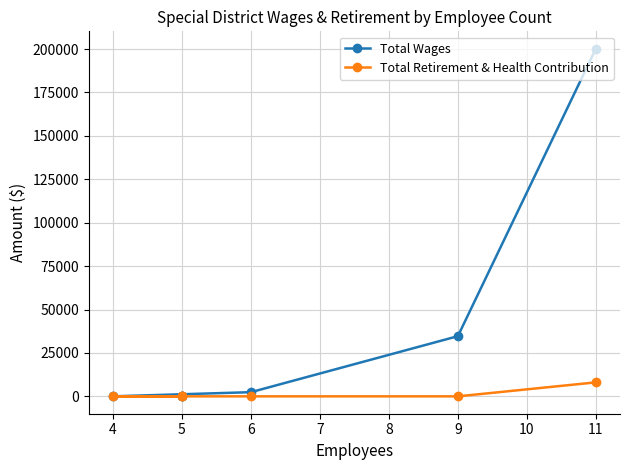

True or false: Total Retirement & Health Contribution and Total Wages cross at least once.

False